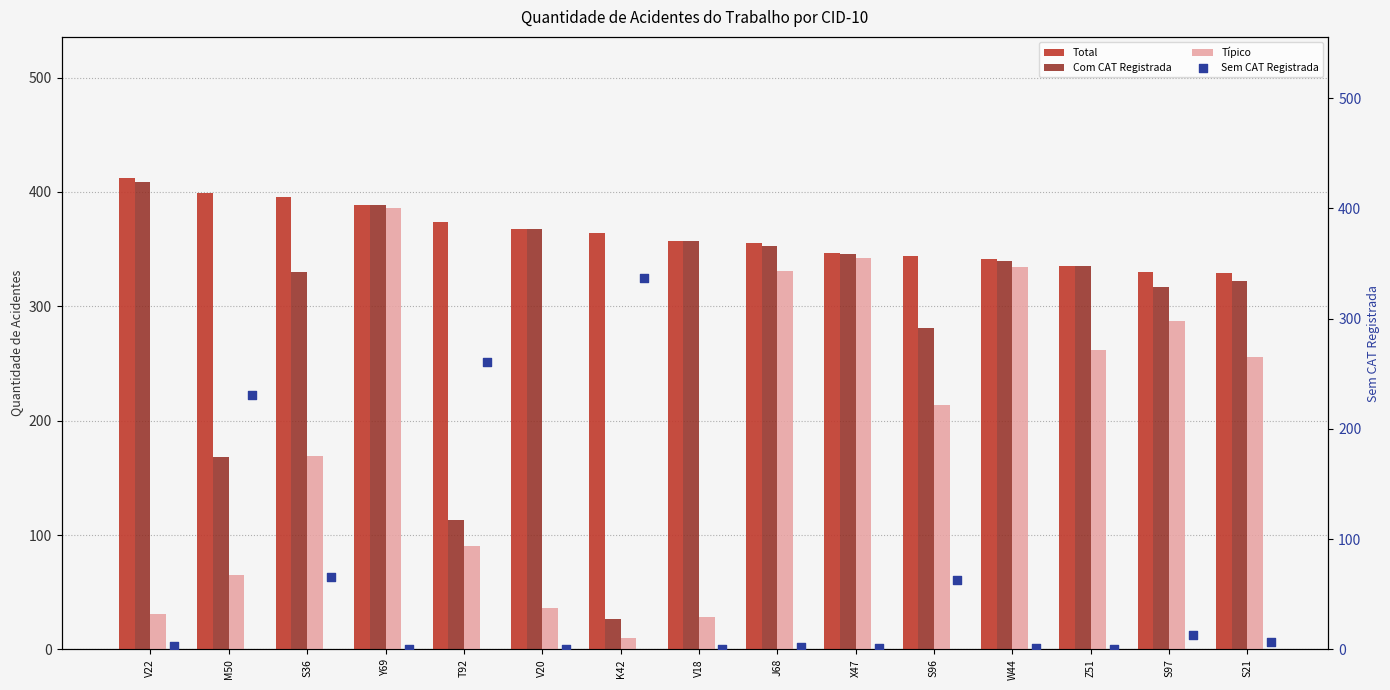

At how many categories does at least one series exceed 161?

15